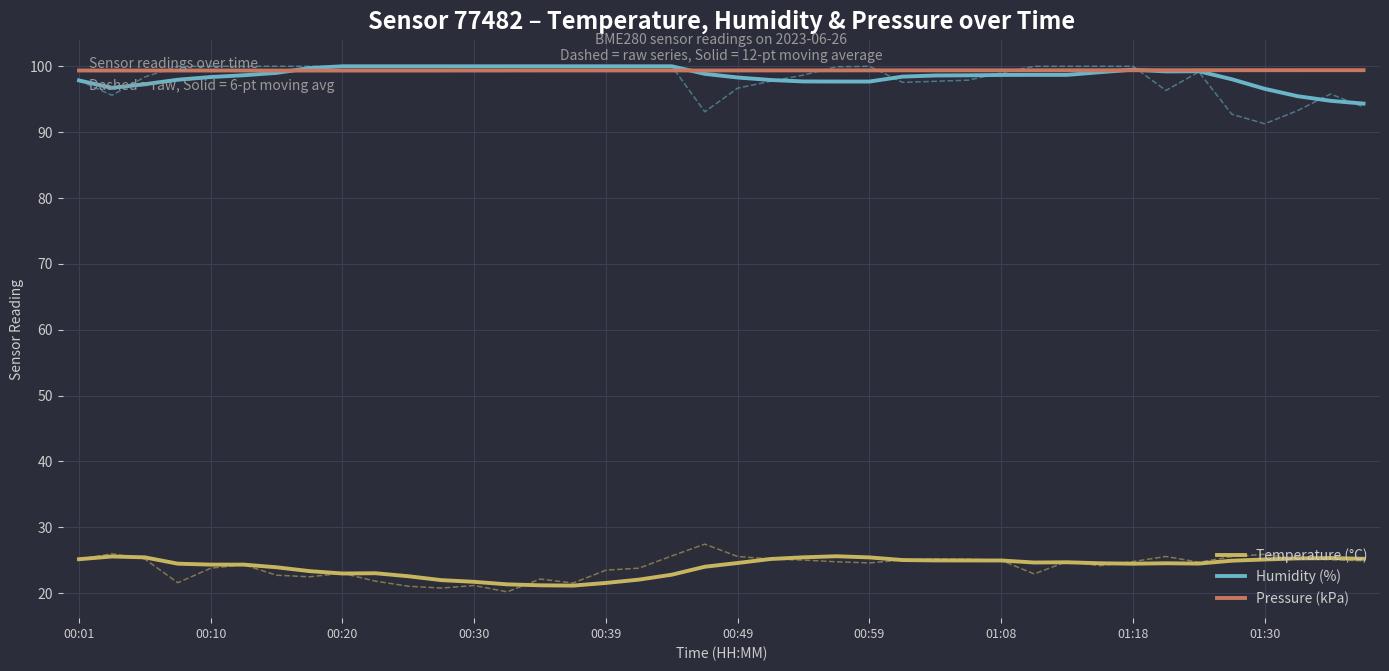

True or false: Temperature (°C) and Pressure (kPa) intersect in this chart.

False